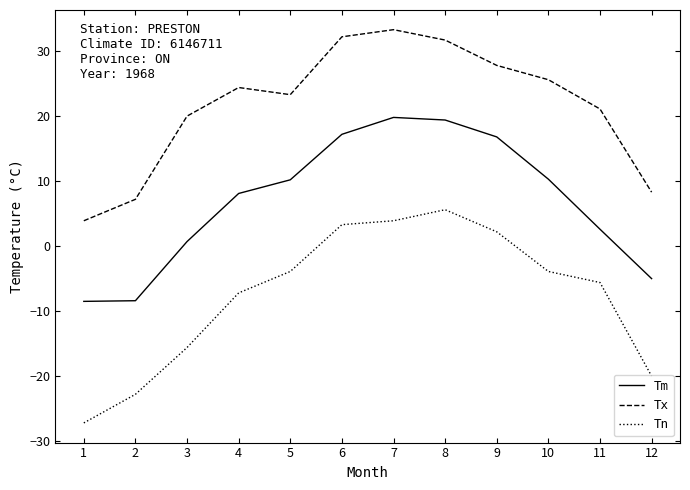

True or false: Tx has a value of 33.3 at 7.

True